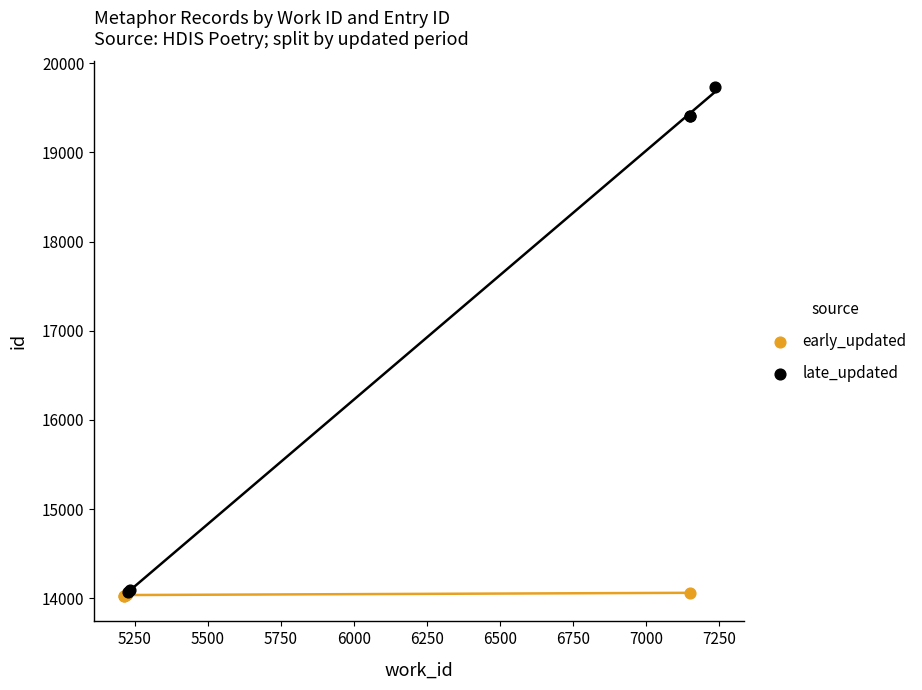

What are all the series names shown in the legend?

early_updated, late_updated